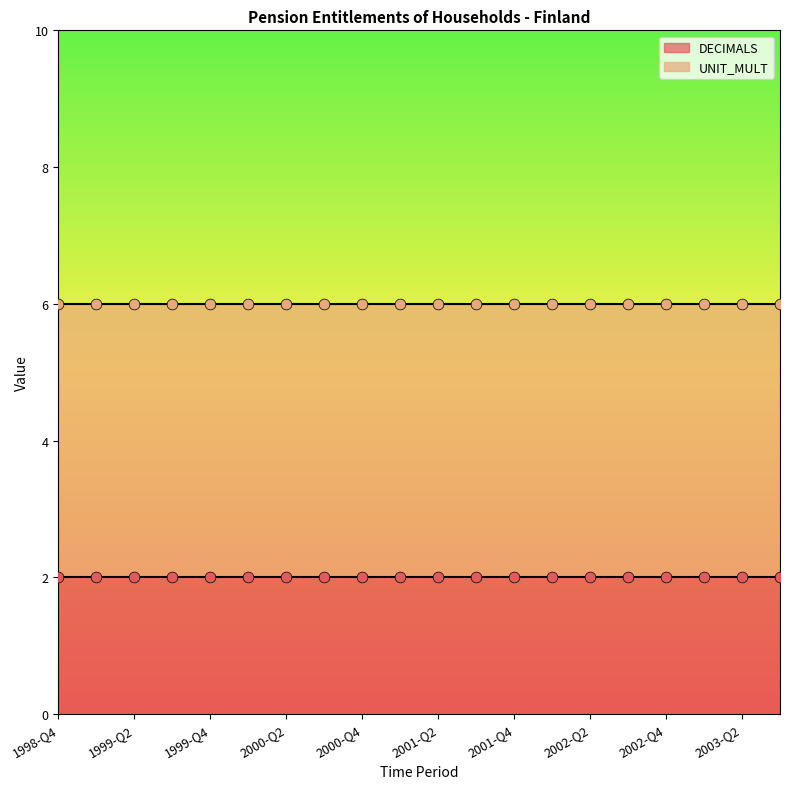

At which category is the sum across all series the highest?

1998-Q4